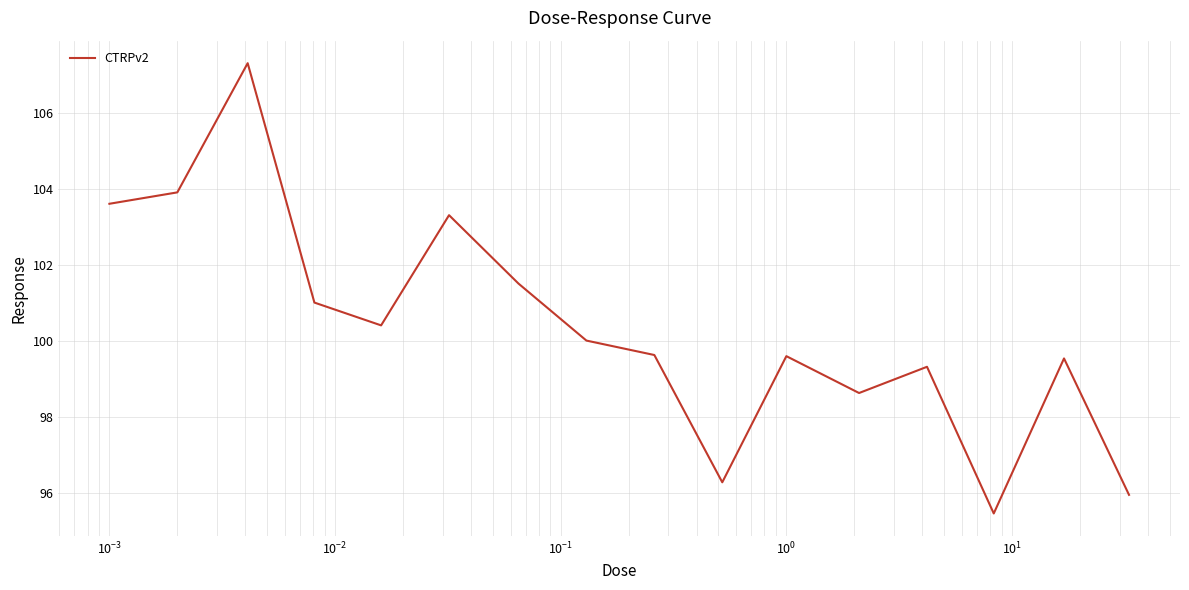

What is the maximum value shown in the chart?

107.3